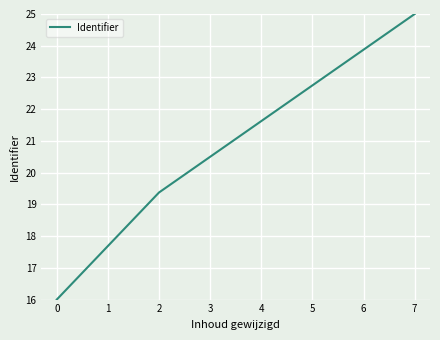

What is the minimum value shown in the chart?

16.0